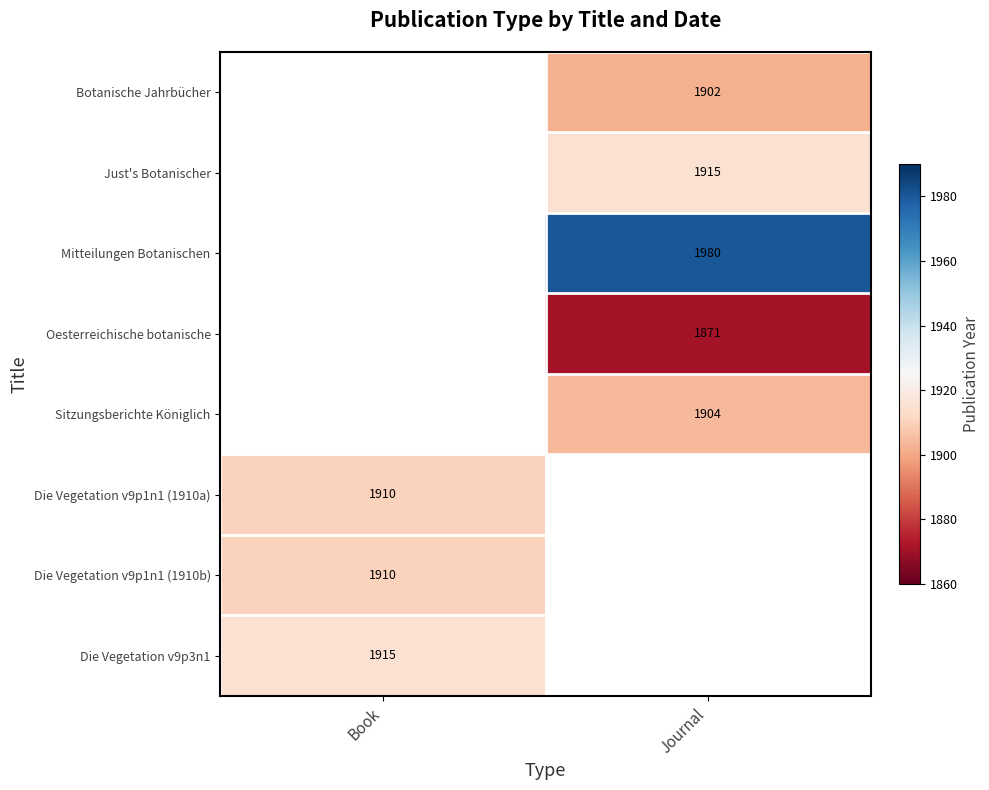

Between Book and Journal, which is larger?

Journal